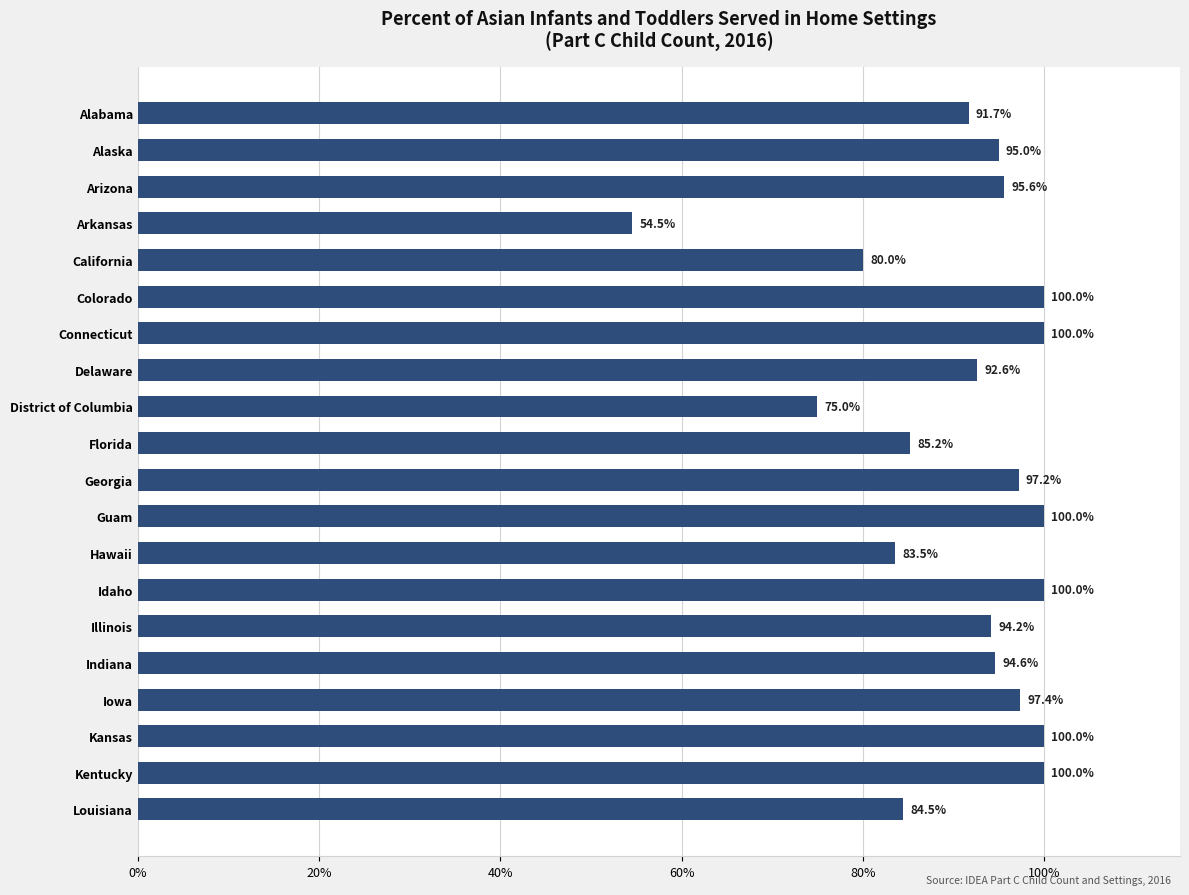

Between Idaho and Arizona, which is larger?

Idaho